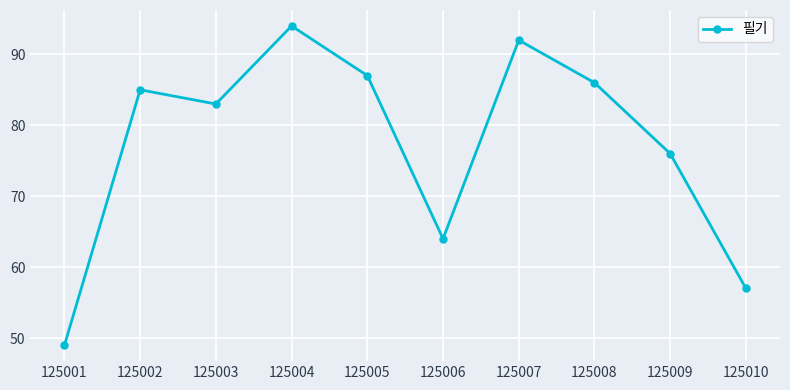

What is the smallest value displayed?

49